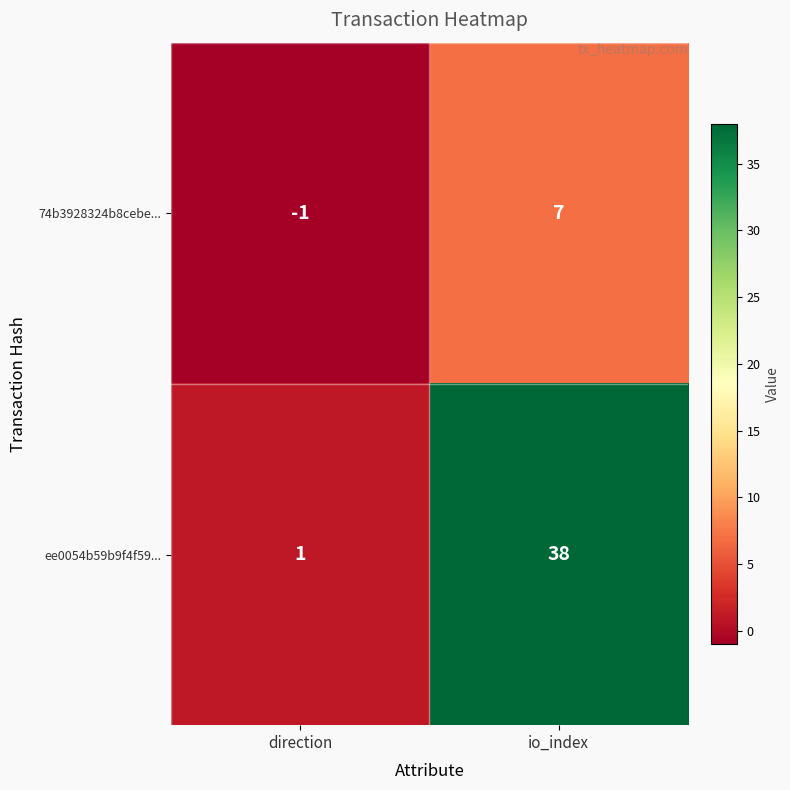

How many values in 74b3928324b8cebe... are below zero?

1